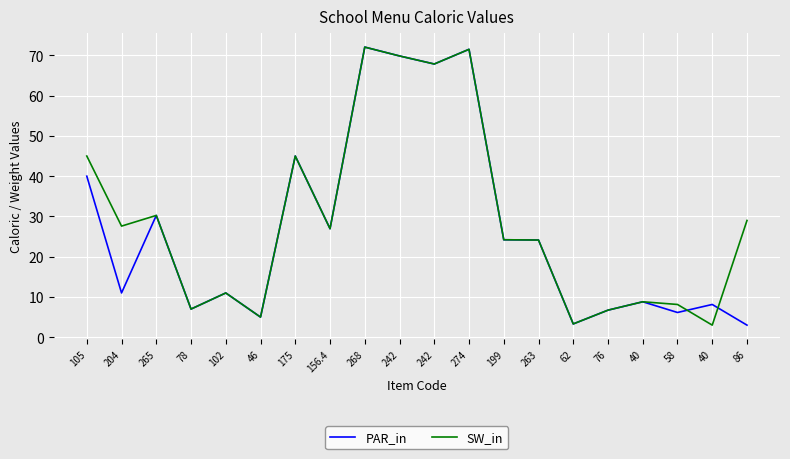

Does the chart have visible grid lines?

Yes